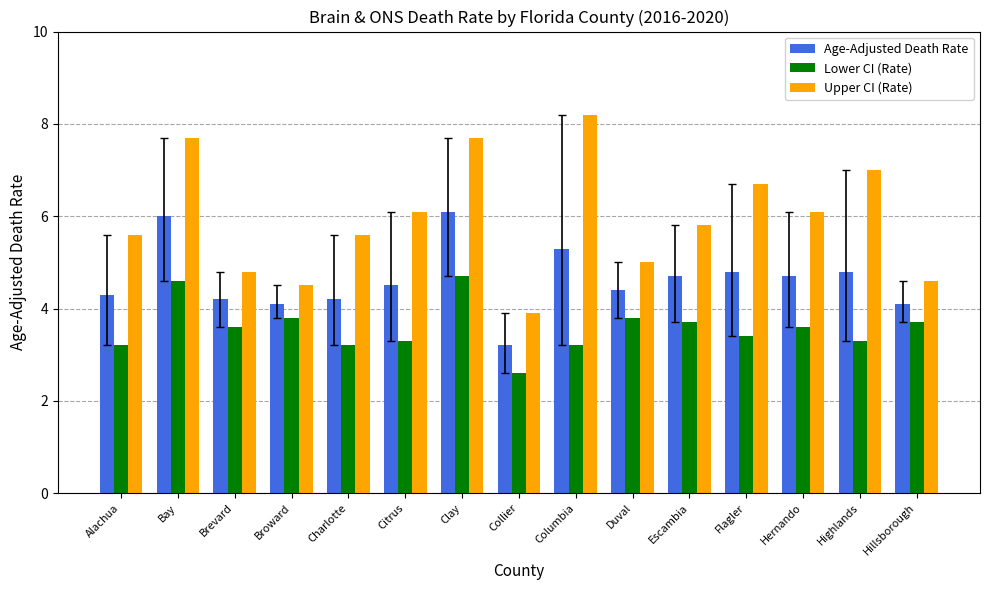

Which series has the largest total across all categories?

Upper CI (Rate)